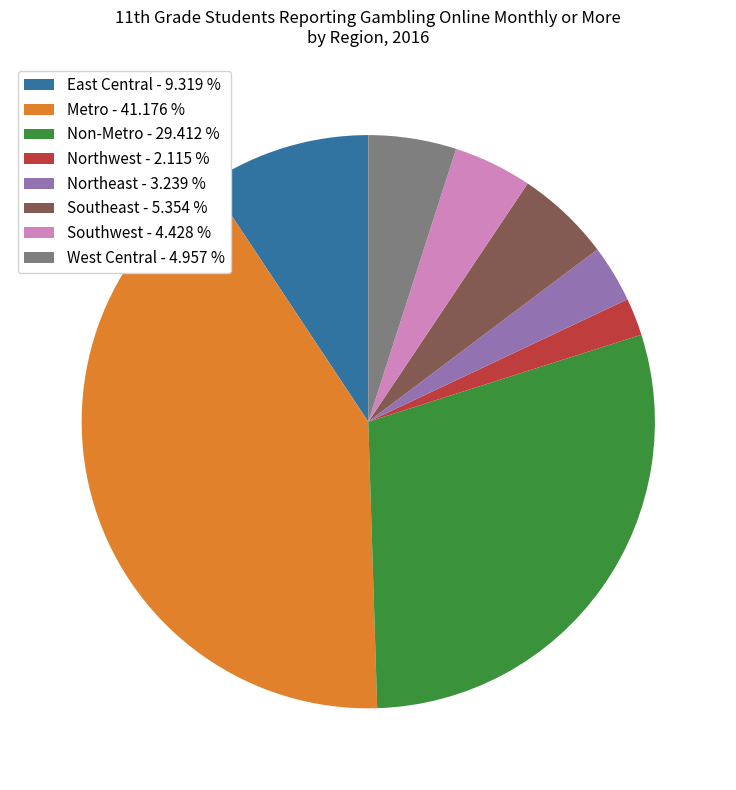

True or false: Southwest accounts for 4% of the total.

True